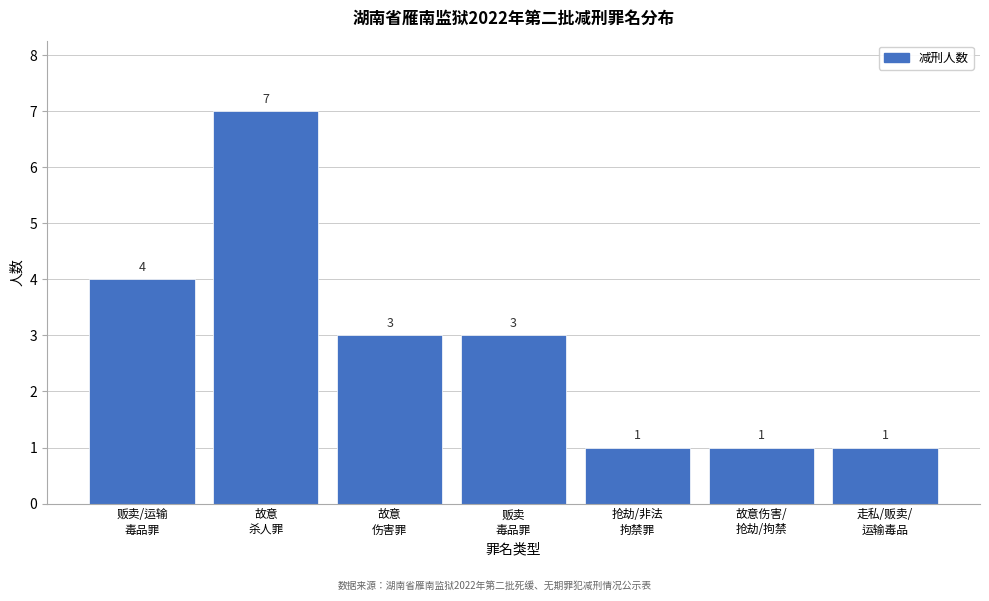

Reading left to right, extract all data points from this chart.

4	7	3	3	1	1	1